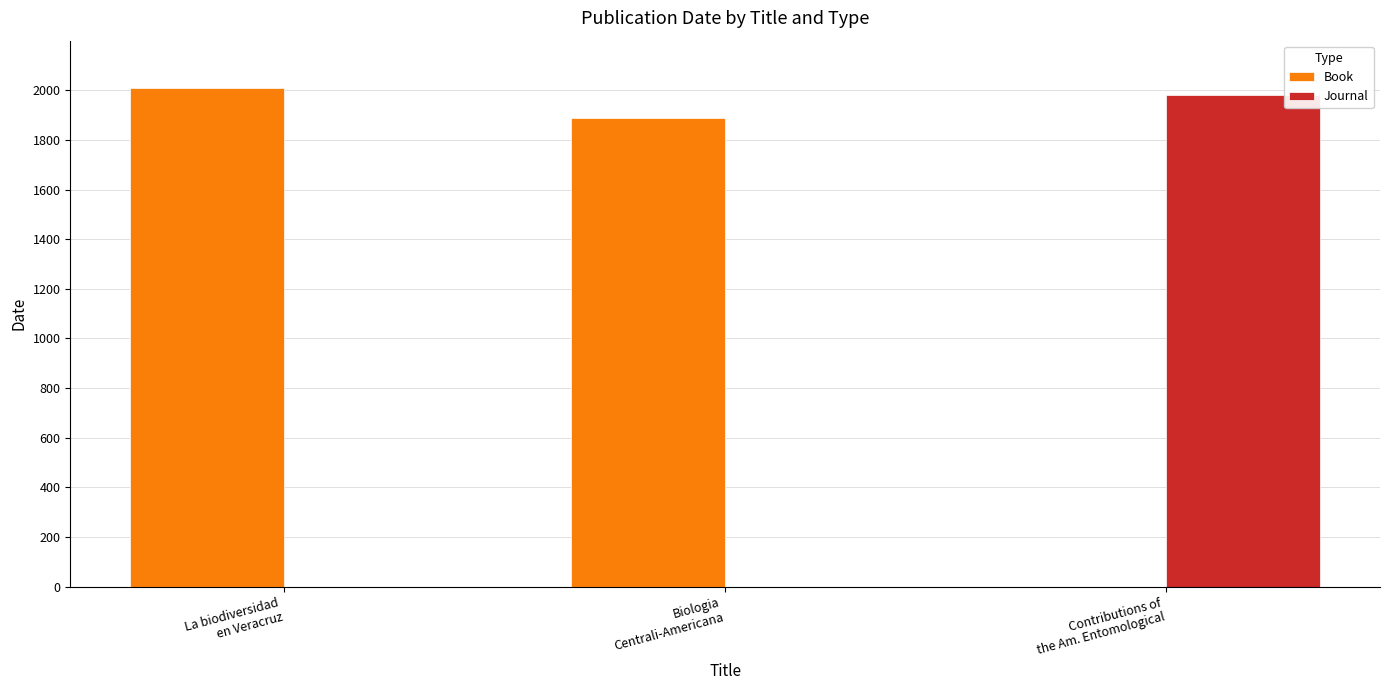

Is the value of Journal at La biodiversidad
en Veracruz greater than the value of Book at La biodiversidad
en Veracruz?

No